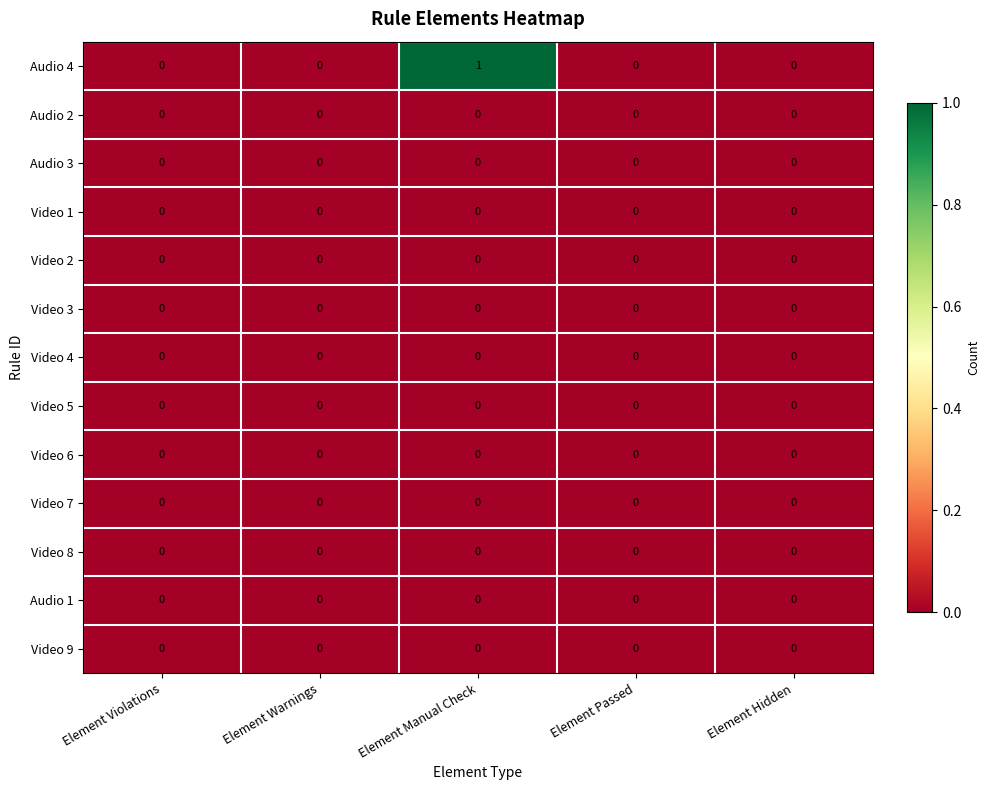

At which category is the sum across all series the highest?

Element Manual Check